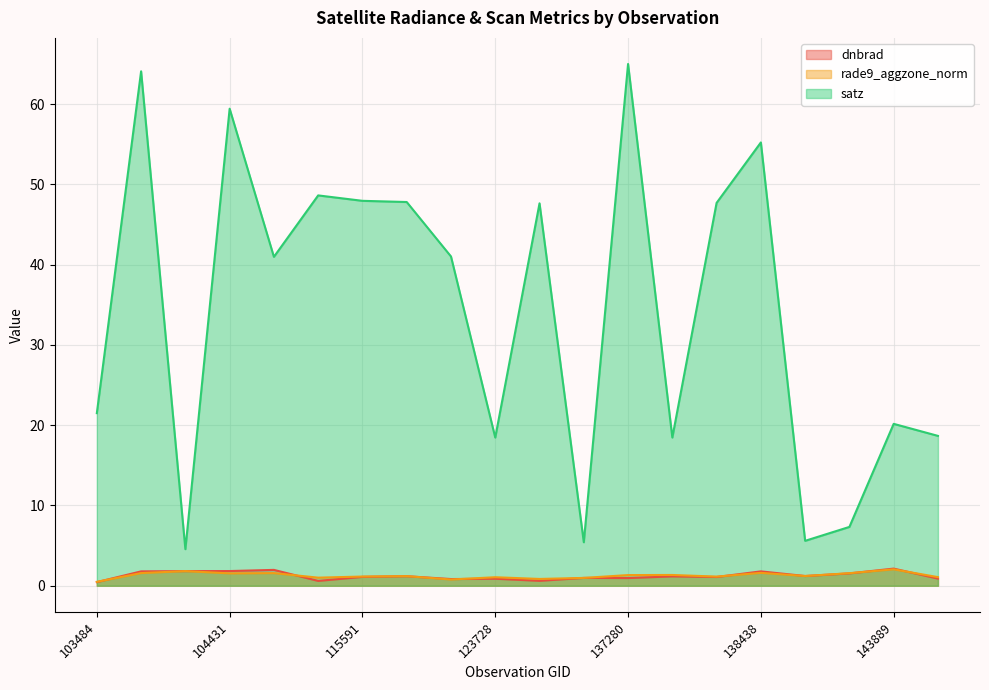

Which series has the largest range (max minus min)?

satz